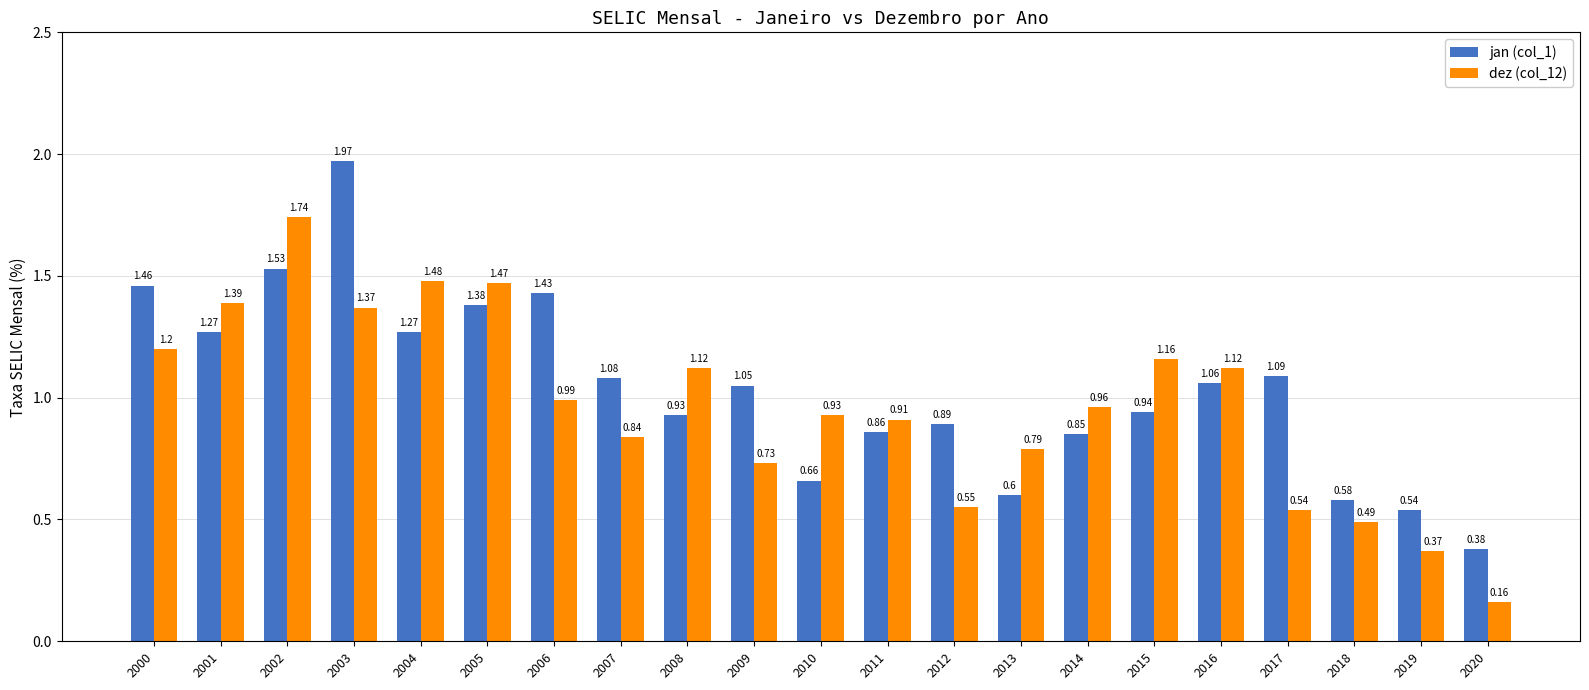

What is the difference between the maximum and minimum values in the dez (col_12) series?

1.6